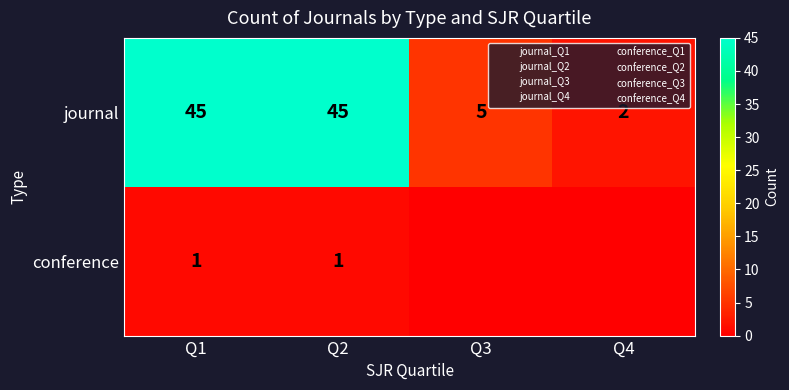

At which category does the chart reach its minimum across all series?

Q3